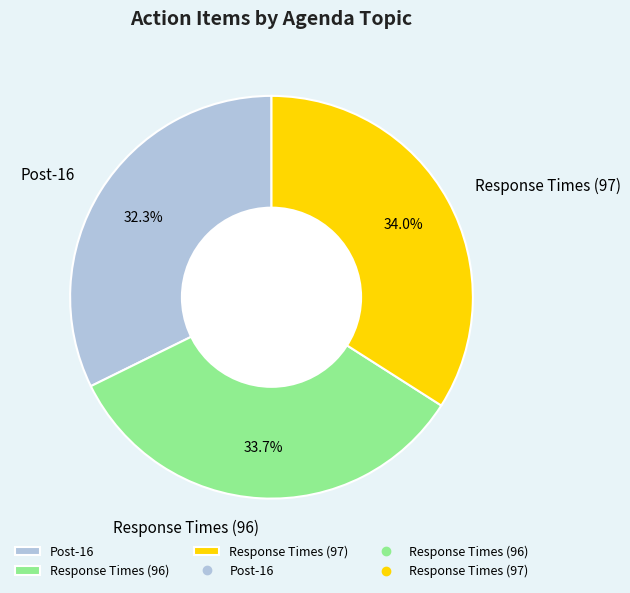

Is there a majority slice in this chart?

No